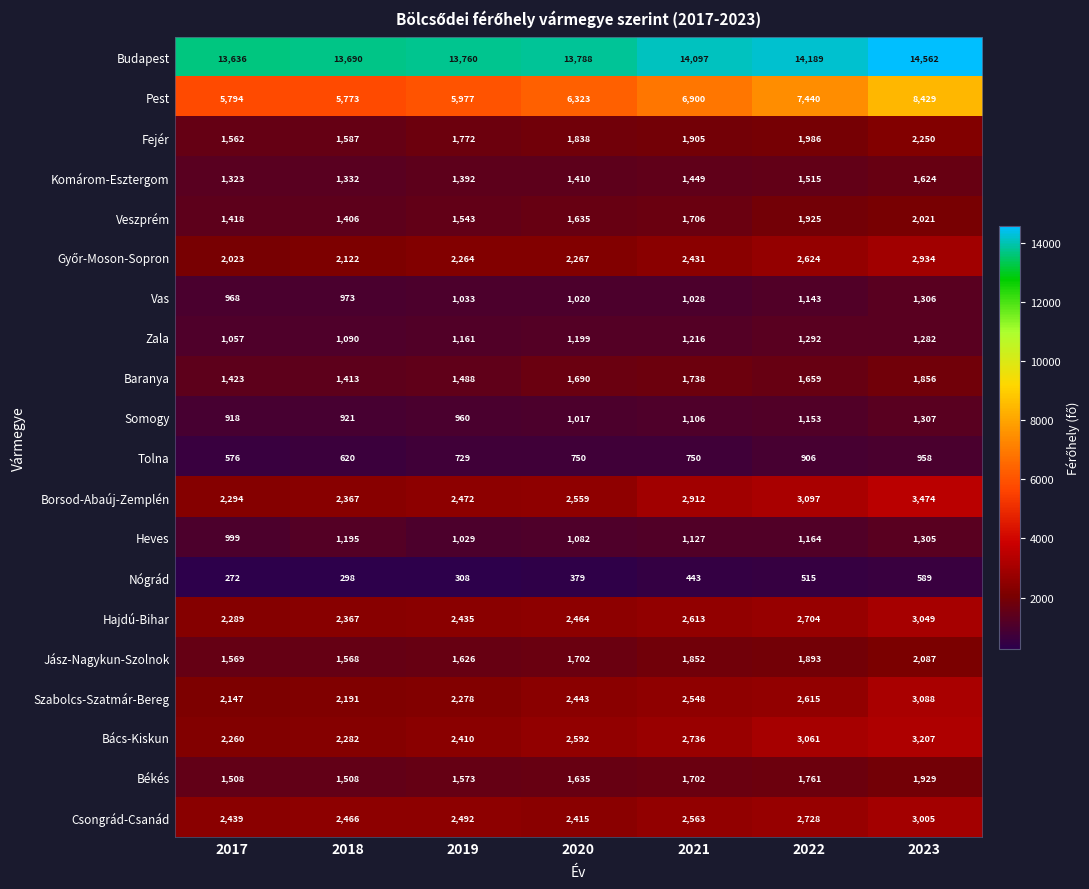

At which category is the sum across all series the highest?

2023